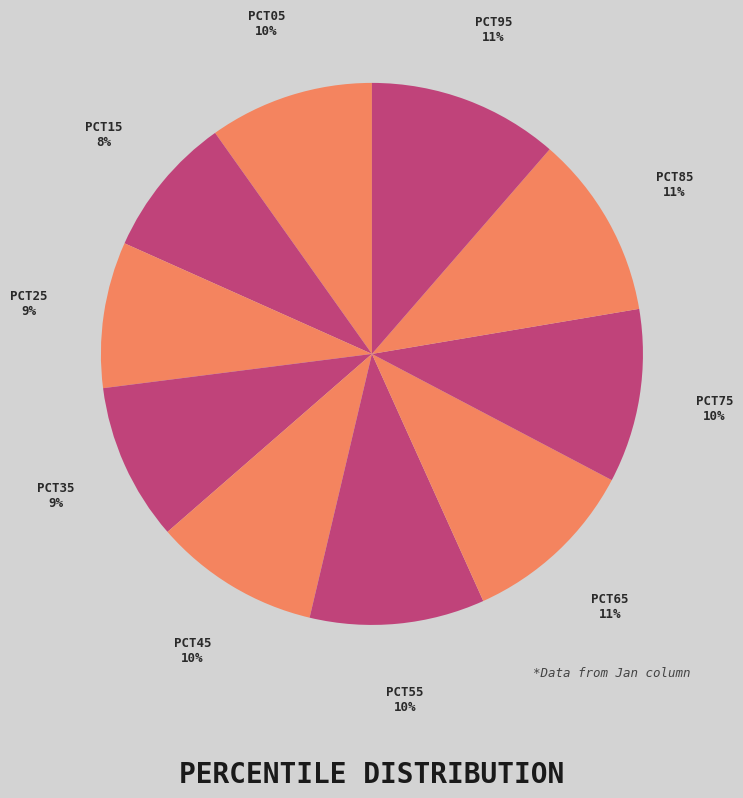

To the nearest percent, what is the average slice percentage?

10%